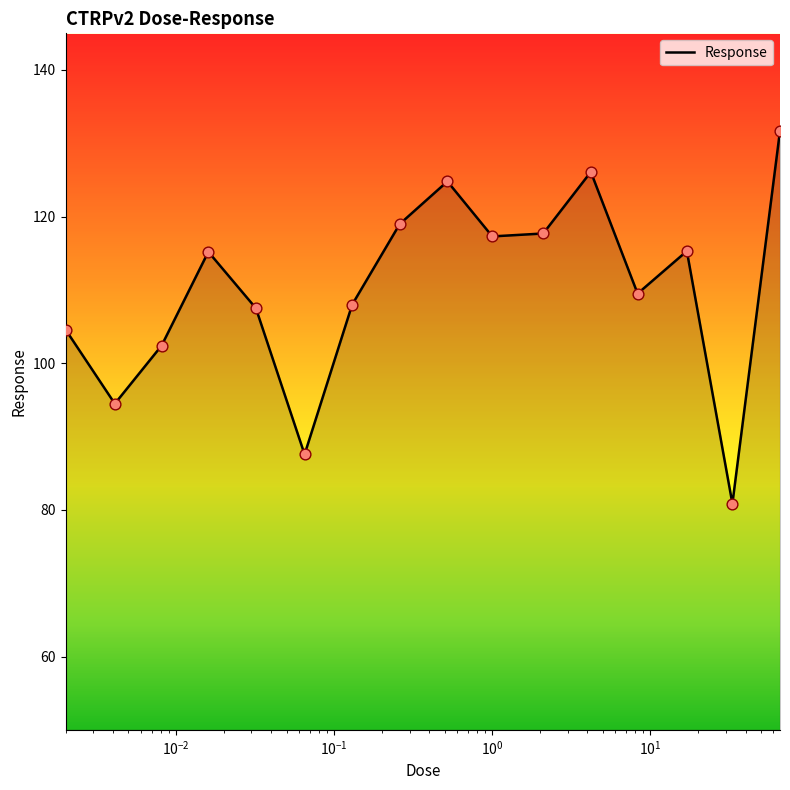

What is the greatest value displayed?

131.7